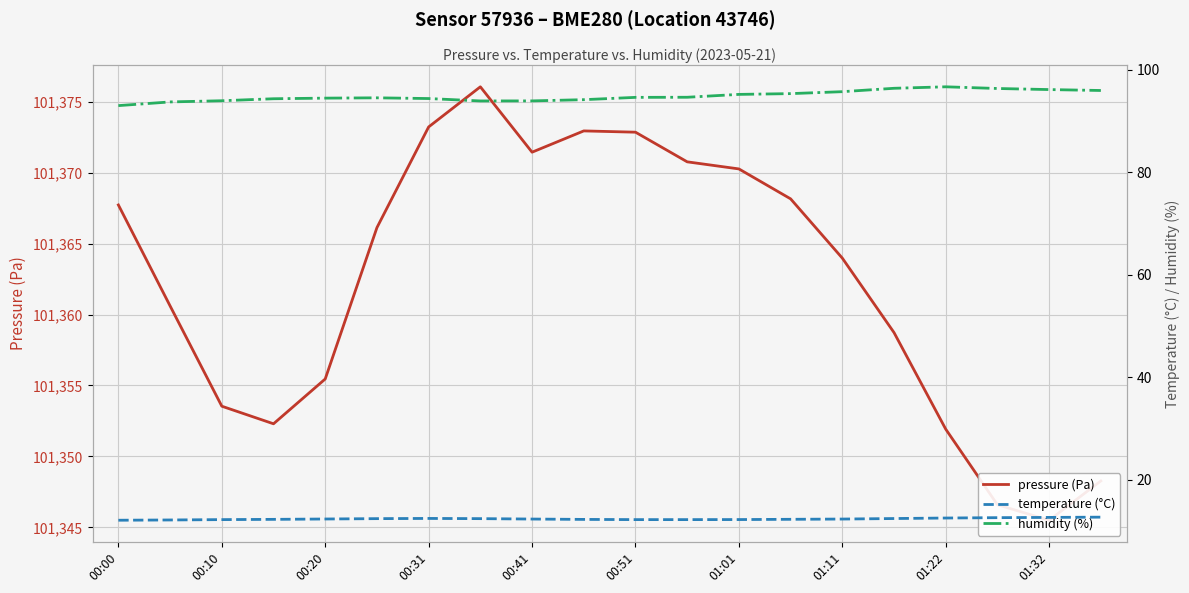

What are all the series names shown in the legend?

pressure (Pa), temperature (°C), humidity (%)